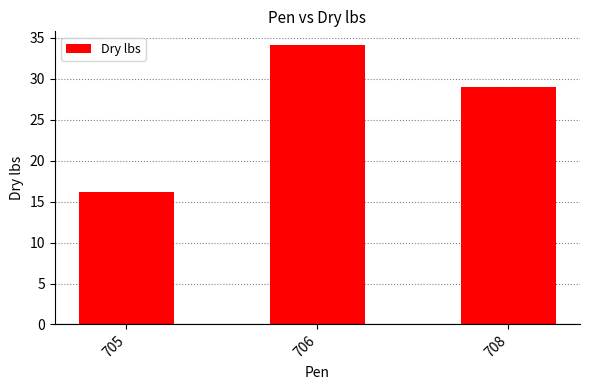

The chart shows a value of 16.2 at 705. True or false?

True